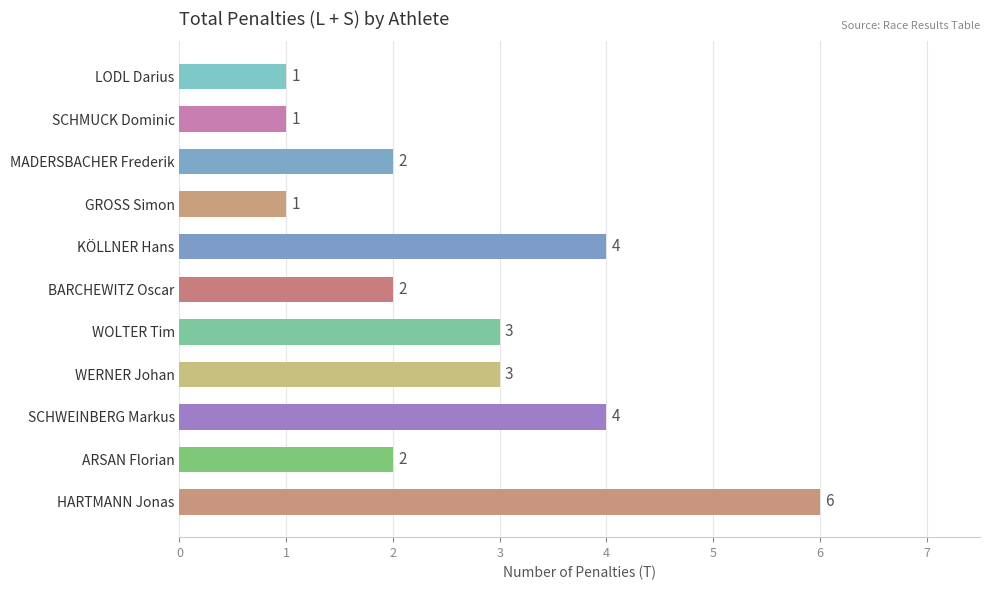

How many categories are shown in the chart?

11